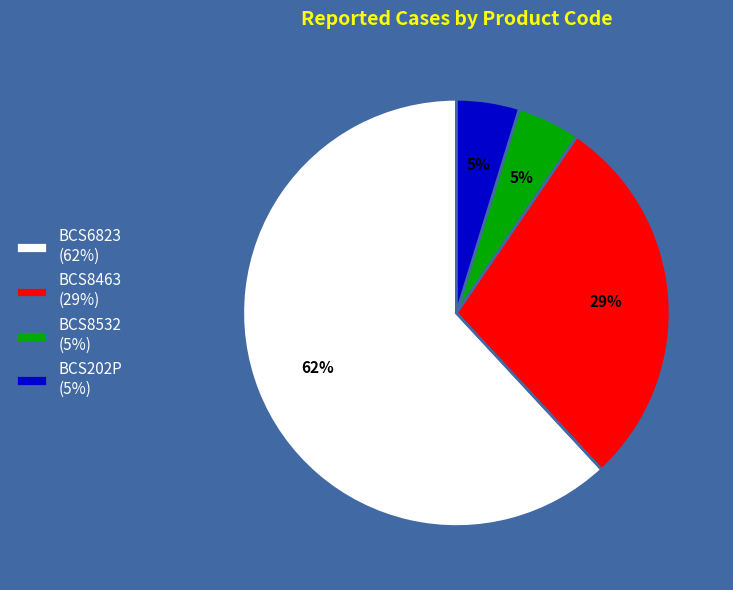

Count the number of slices in the pie.

4